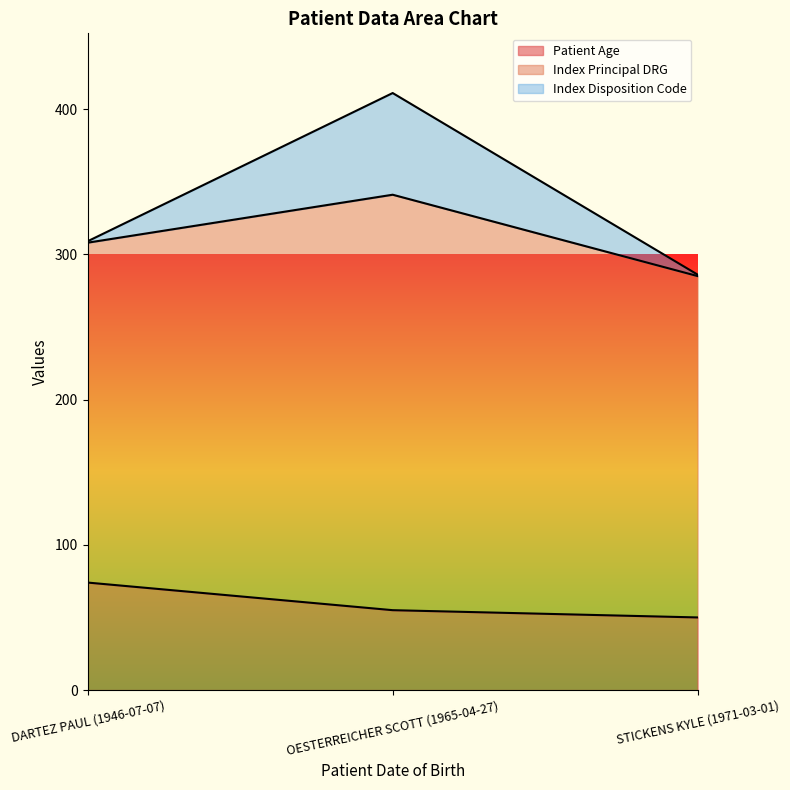

What is the value of the Patient Age point at the 3rd from the left?

50